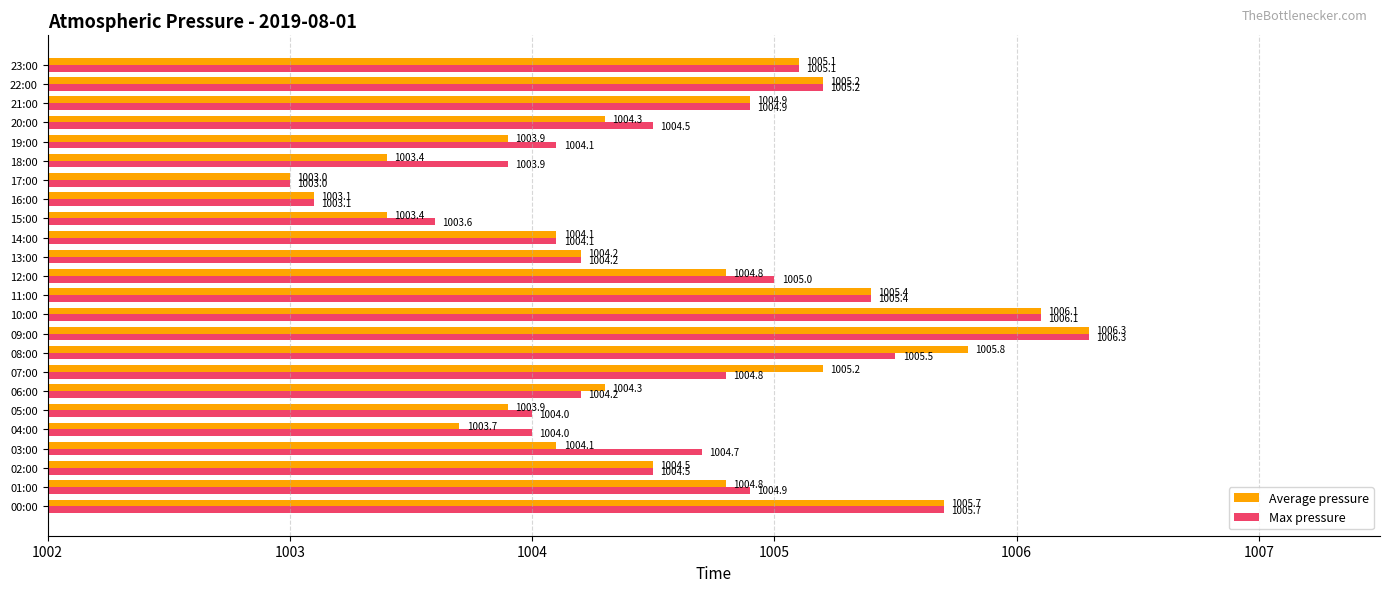

How many data points does each series have?

24